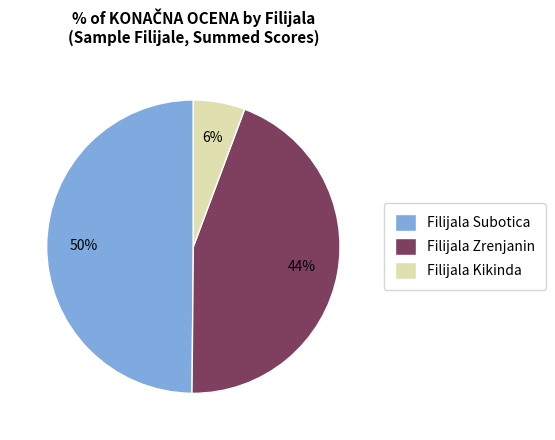

How many segments does this pie chart have?

3